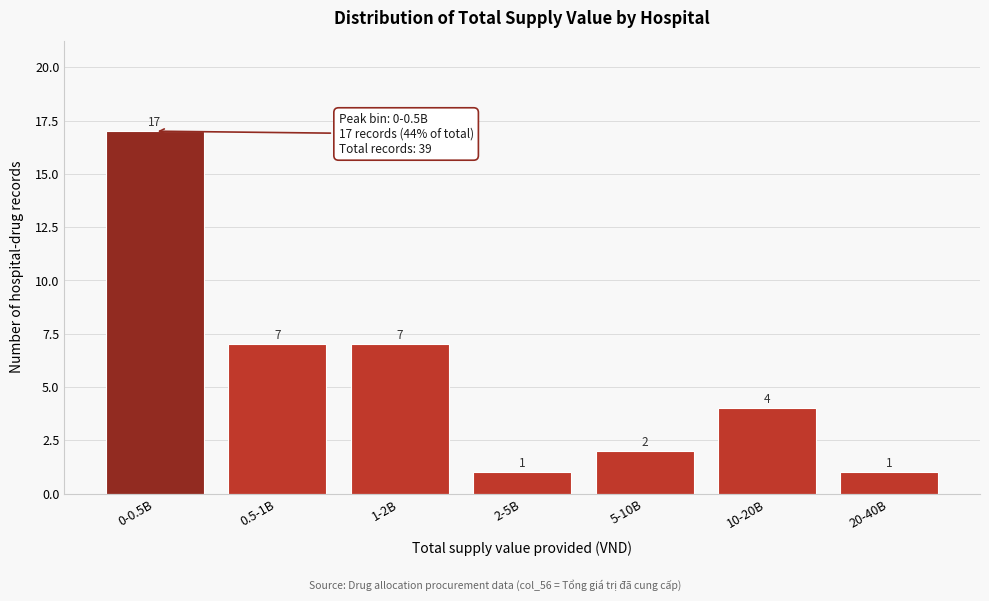

Reading left to right, transcribe all the data shown in this chart.

17	7	7	1	2	4	1